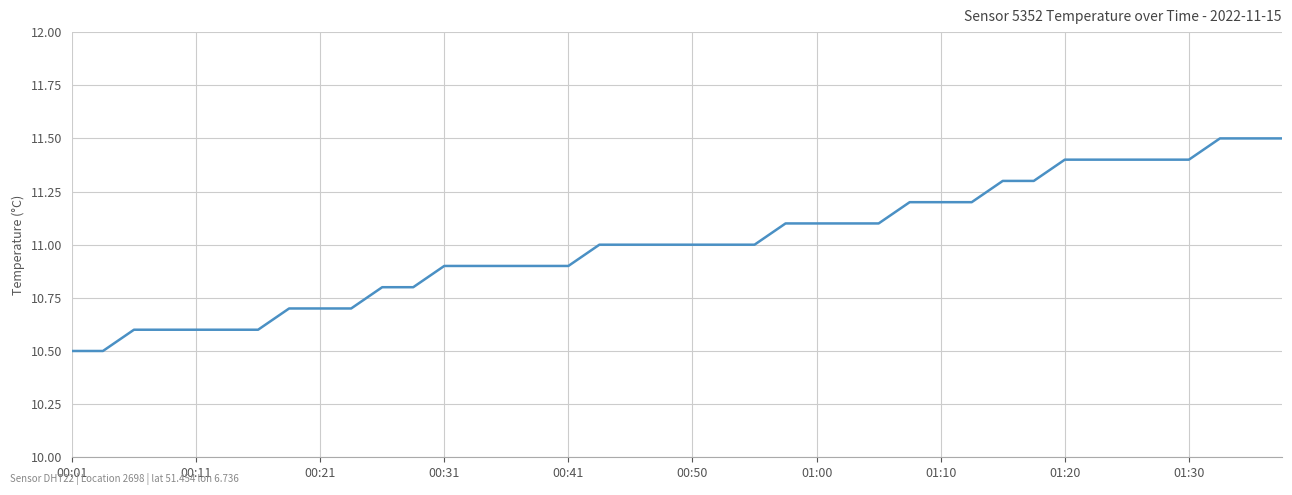

What is the average value?

11.0